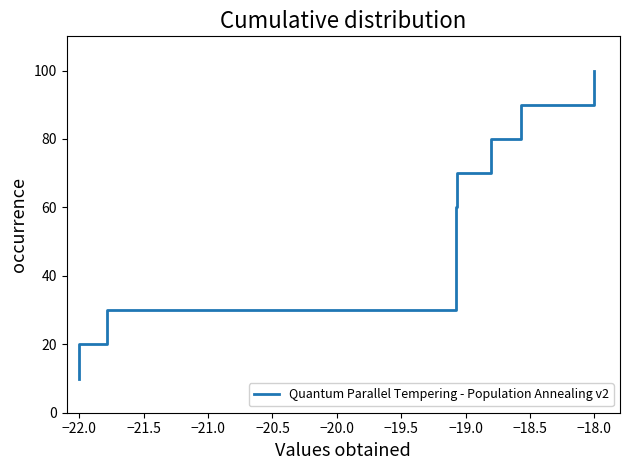

What is the smallest value displayed?

10